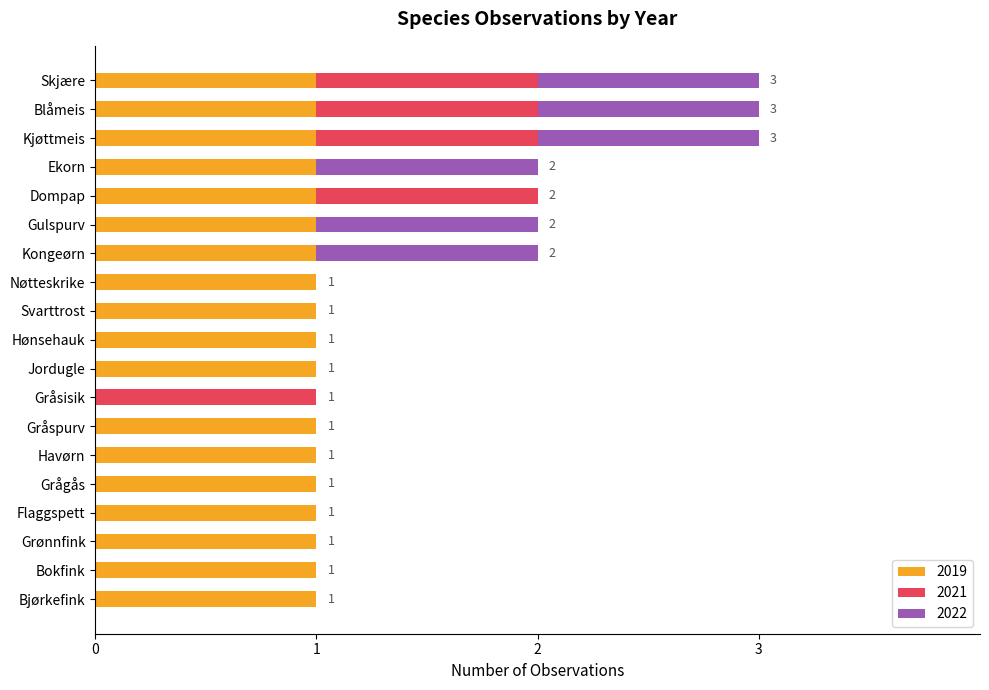

The 2019 series shows 1 at Gulspurv. True or false?

True